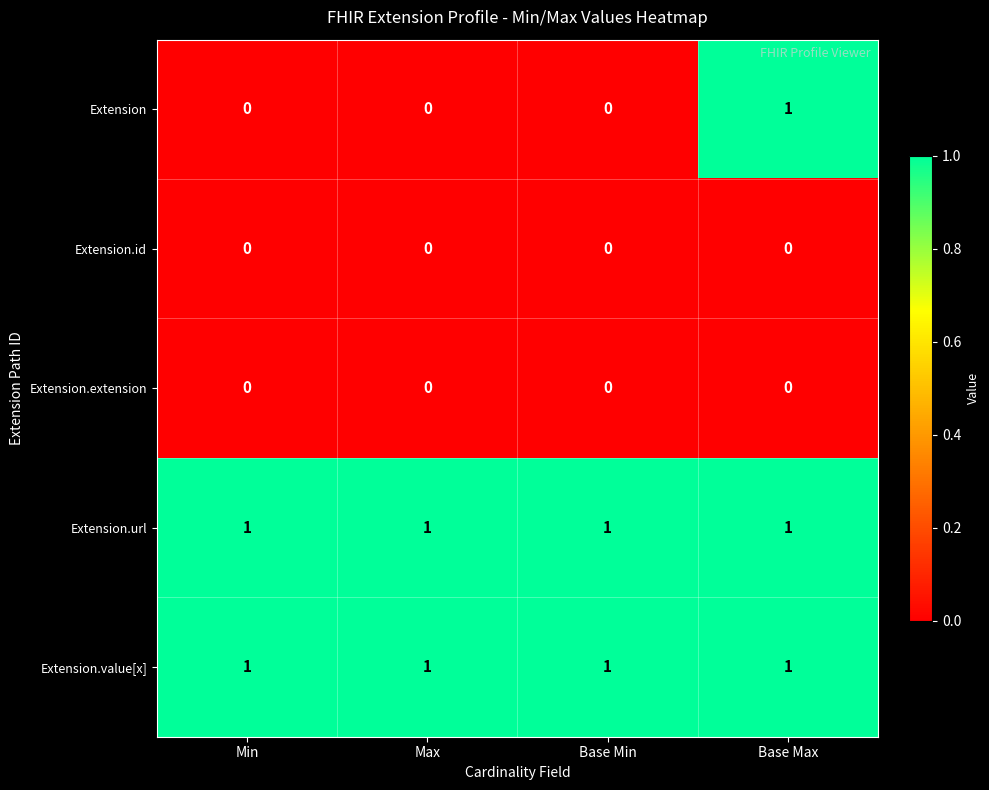

Between Base Min and Base Max, which series saw the biggest shift?

Extension